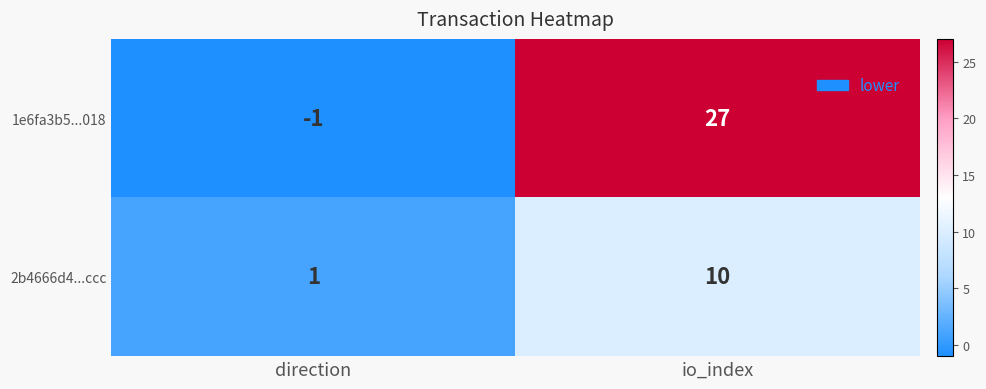

Reading left to right, what are all the values shown in this chart?

1e6fa3b5...018: direction=-1	io_index=27
2b4666d4...ccc: direction=1	io_index=10